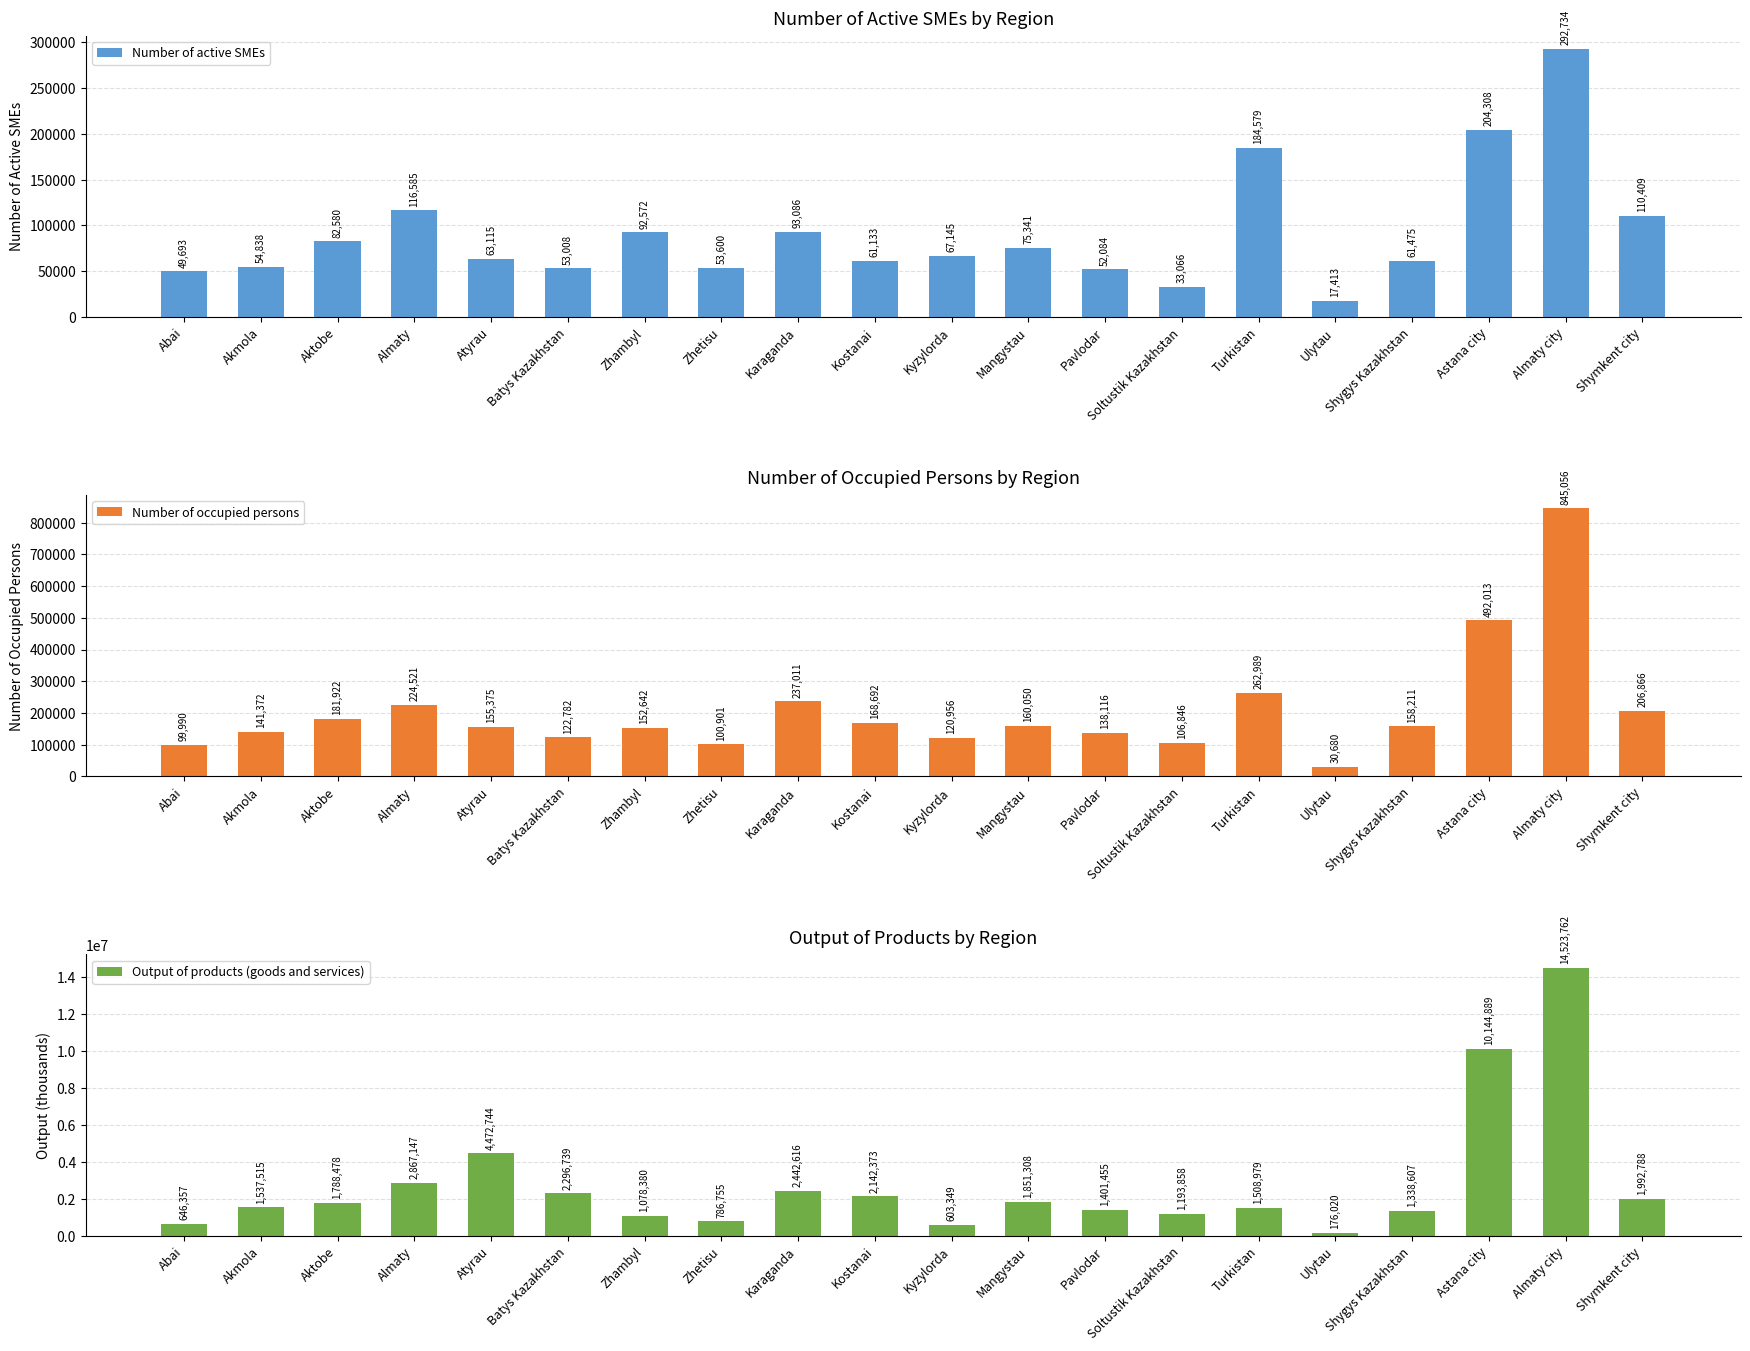

Which category has the highest value in the Number of active SMEs series?

Almaty city